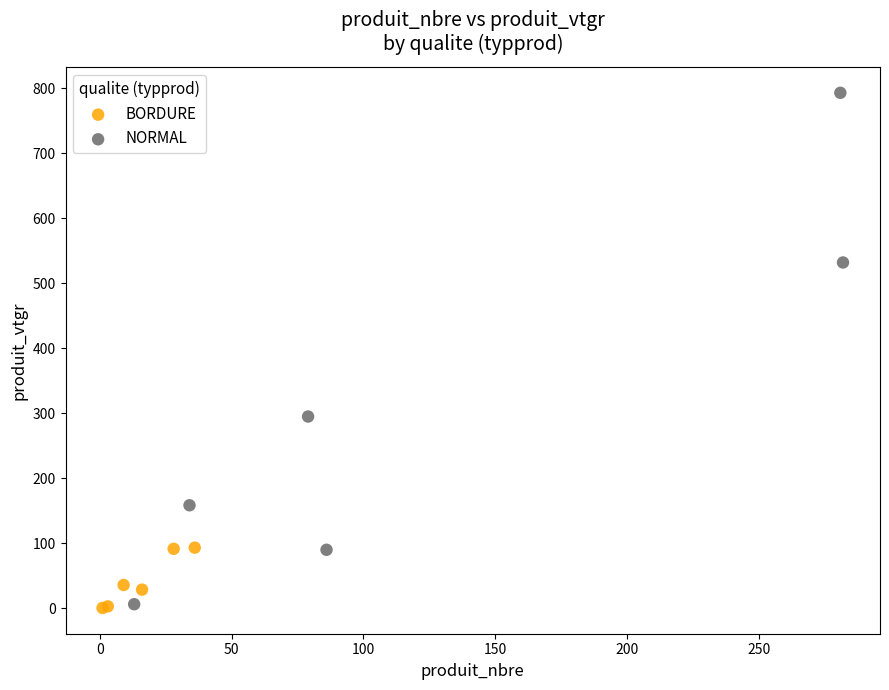

Which series reaches the maximum Y coordinate?

NORMAL